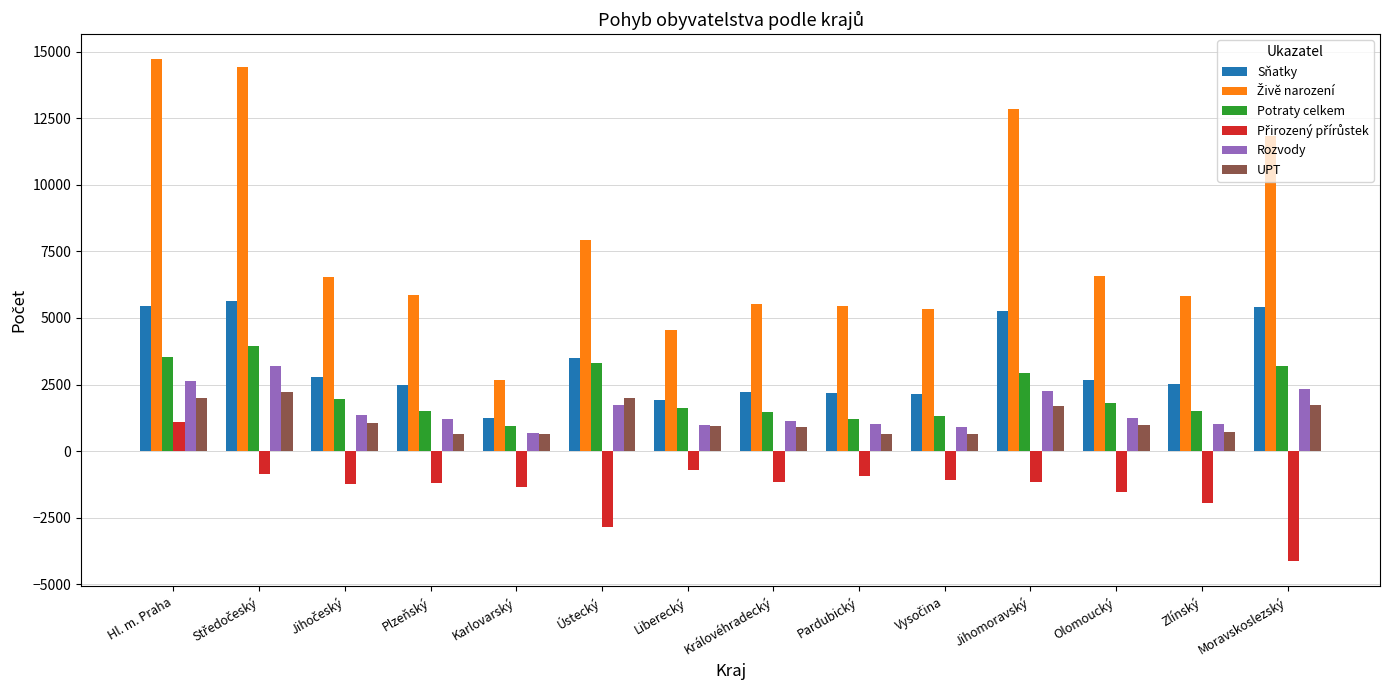

Is the value of UPT at Hl. m. Praha greater than the value of Potraty celkem at Královéhradecký?

Yes